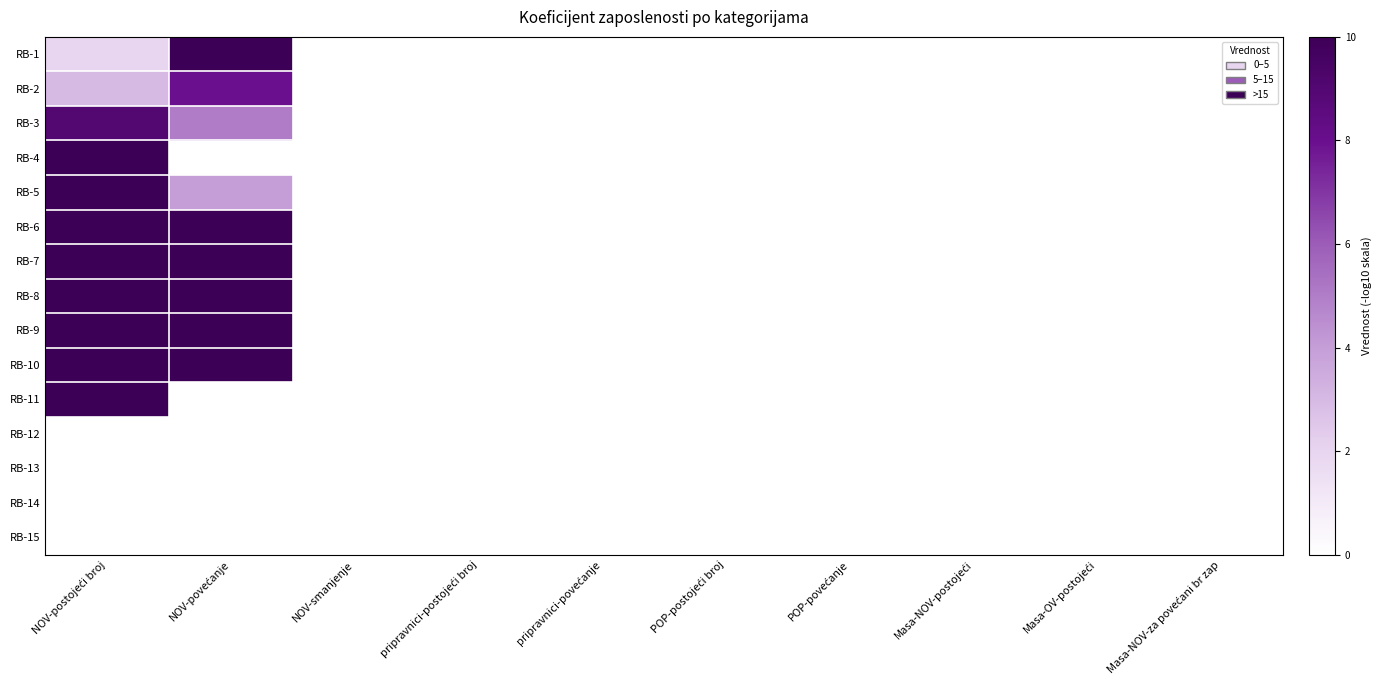

List the series in order of their peak value, lowest first.

RB-12, RB-13, RB-14, RB-15, RB-2, RB-3, RB-4, RB-5, RB-6, RB-1, RB-7, RB-8, RB-9, RB-10, RB-11